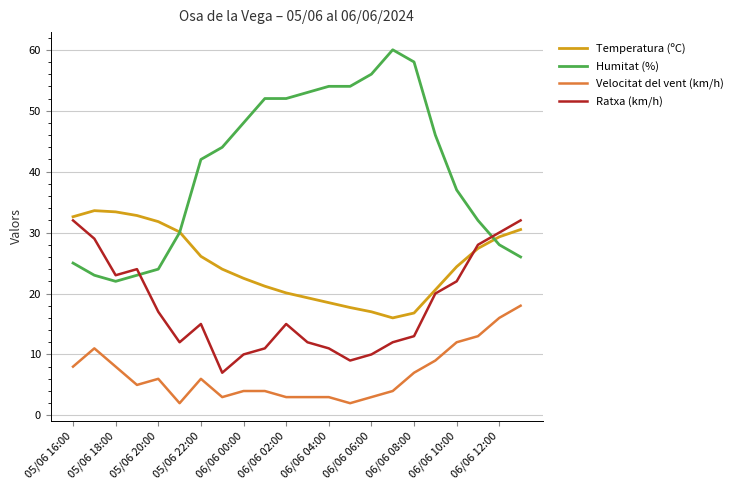

Which series has the largest total across all categories?

Humitat (%)